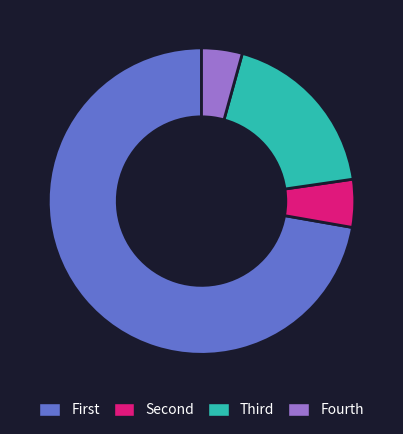

Rank the categories by value from lowest to highest.

Fourth, Second, Third, First